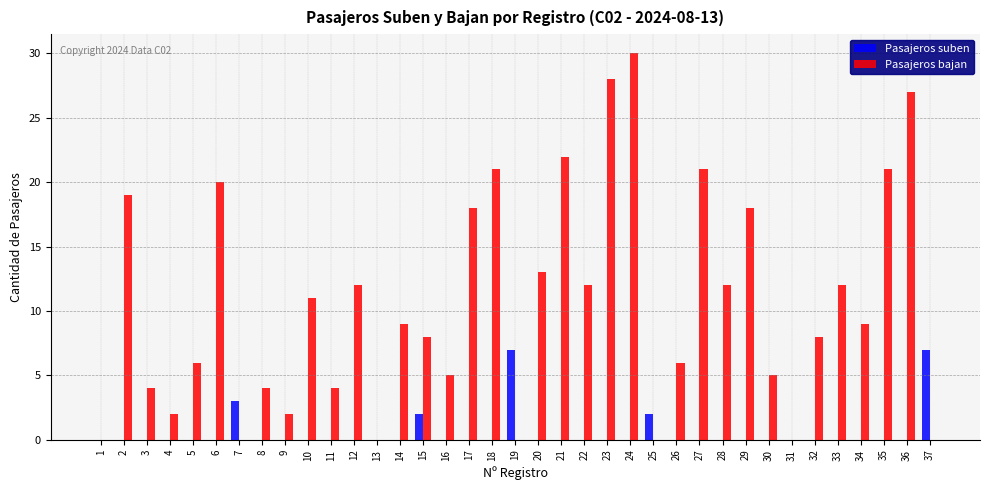

Are the bars horizontal?

No